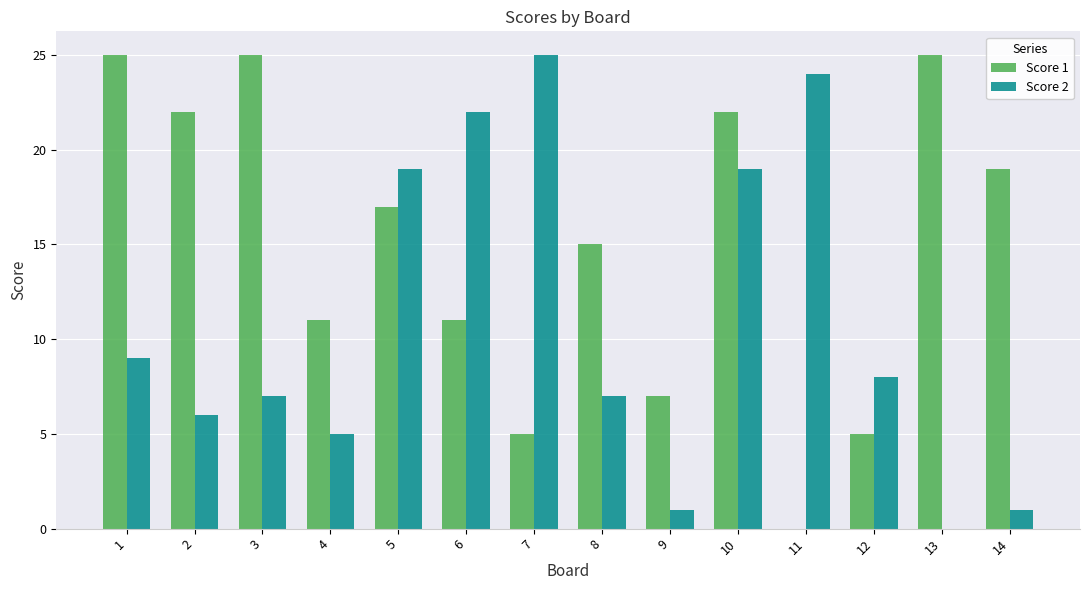

Reading left to right, list all the values displayed in this chart.

Score 1: 1=25	2=22	3=25	4=11	5=17	6=11	7=5	8=15	9=7	10=22	11=0	12=5	13=25	14=19
Score 2: 1=9	2=6	3=7	4=5	5=19	6=22	7=25	8=7	9=1	10=19	11=24	12=8	13=0	14=1